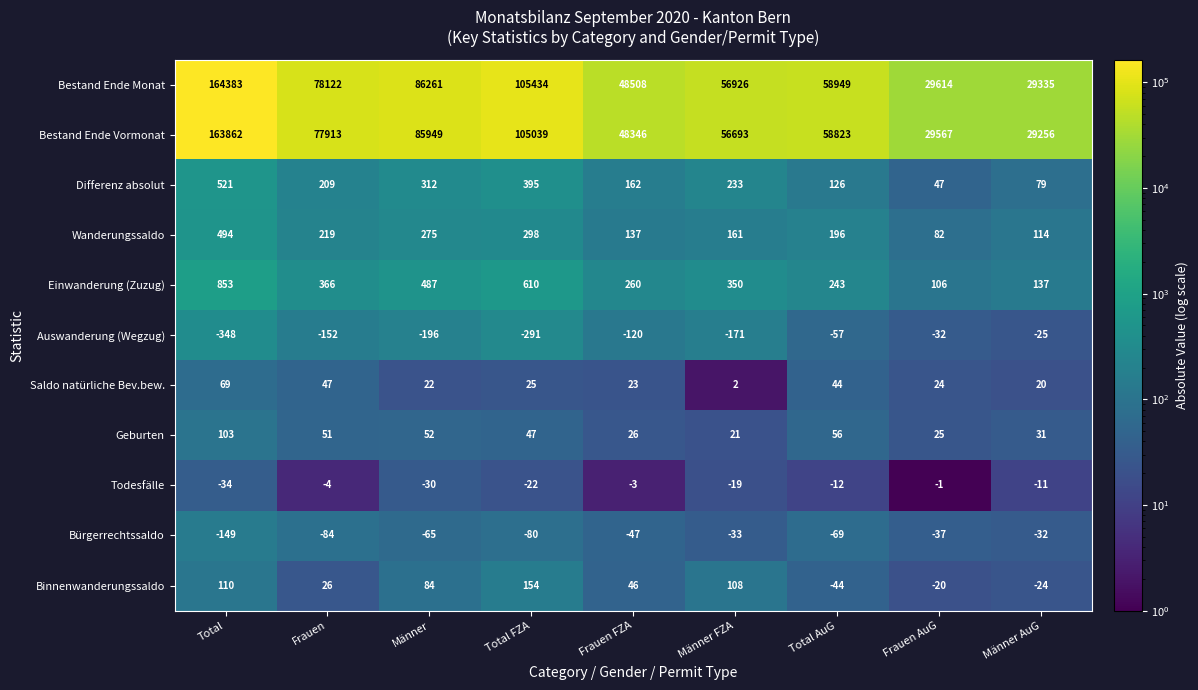

How many data points in Saldo natürliche Bev.bew. are less than 24?

4